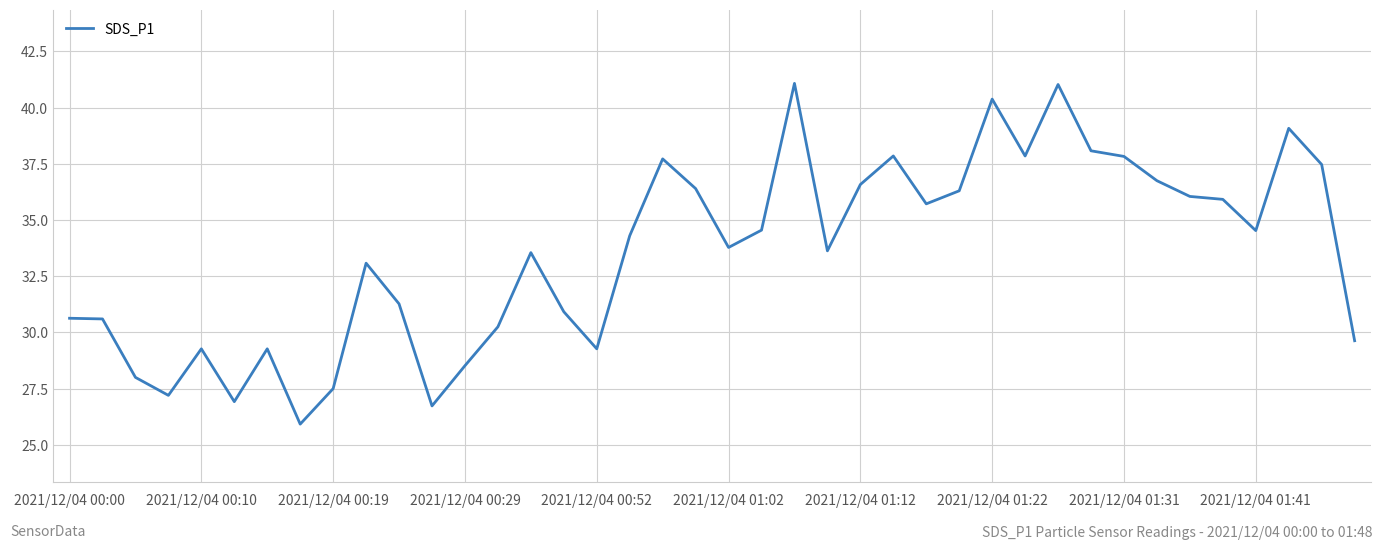

What is the difference between the maximum and minimum values?

15.2